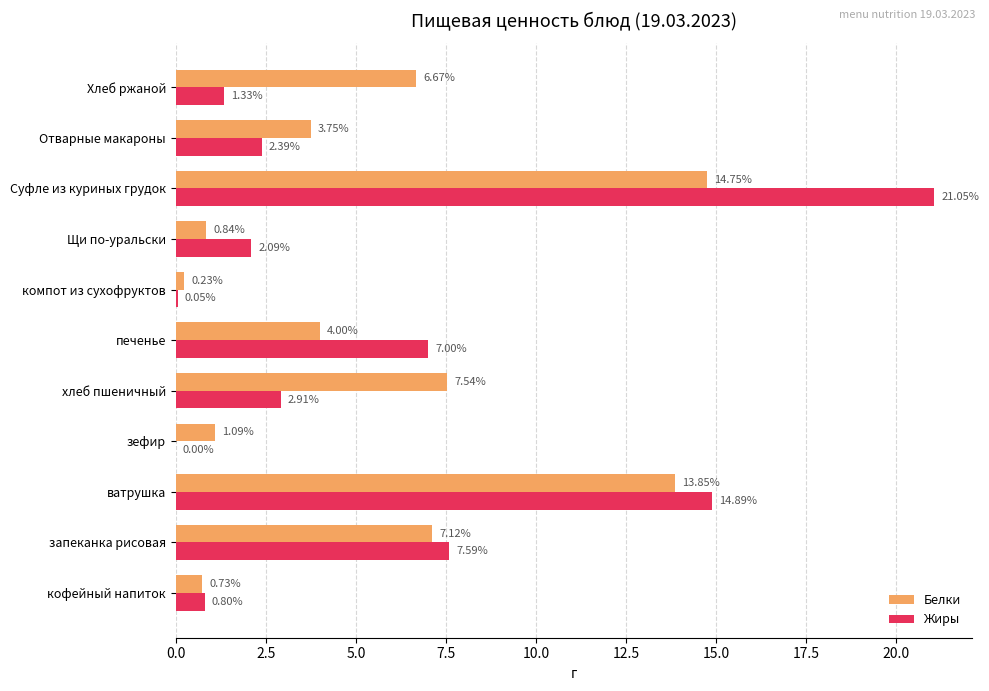

Between ватрушка and хлеб пшеничный, which series saw the biggest shift?

Жиры